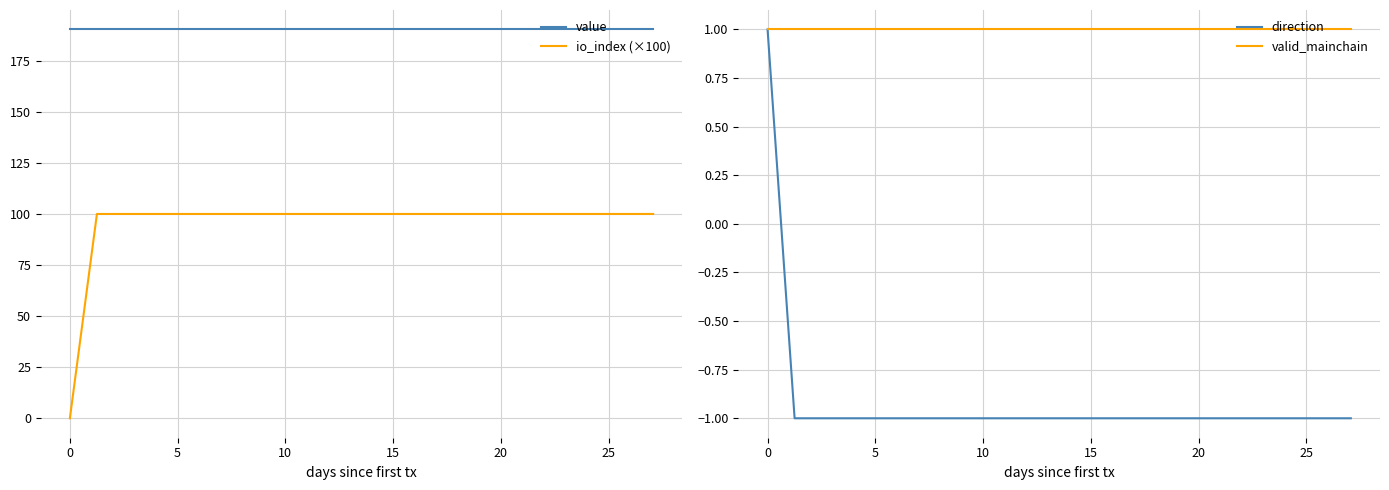

What are all the series names shown in the legend?

value, io_index (×100), direction, valid_mainchain